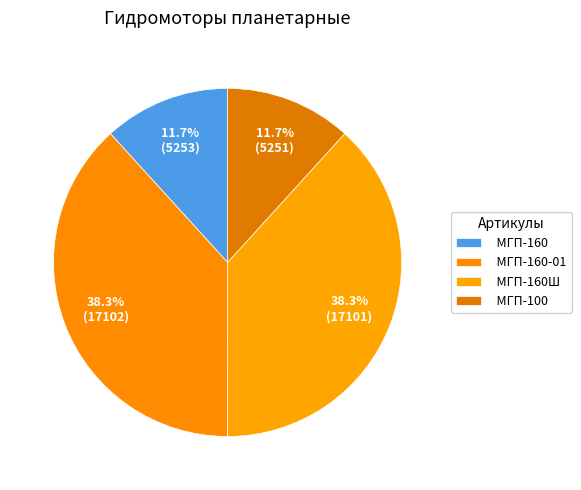

What is the total percentage of МГП-100 and МГП-160-01?

50.0%